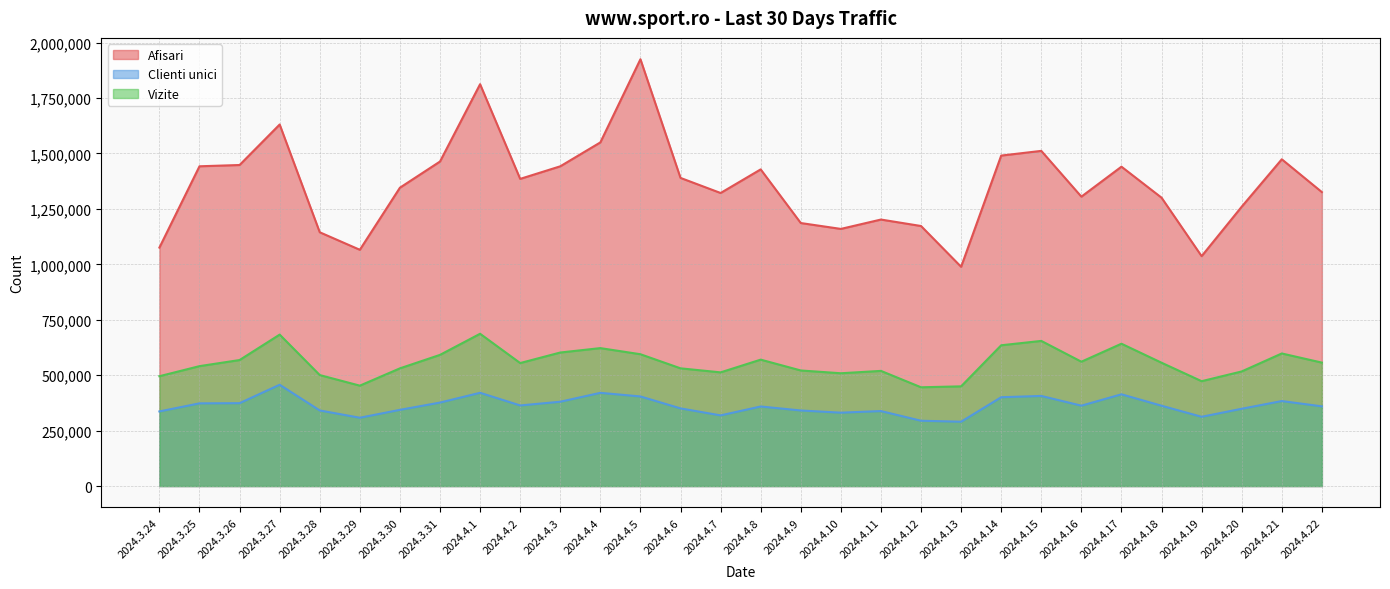

What is the minimum value shown in the chart?

290114